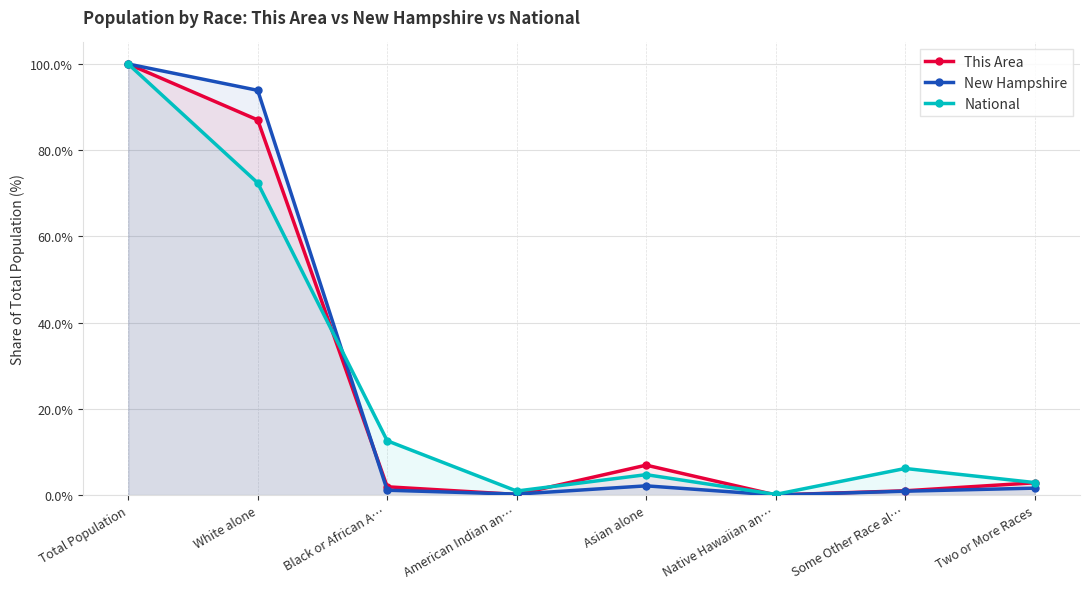

How many lines are shown in the chart?

3